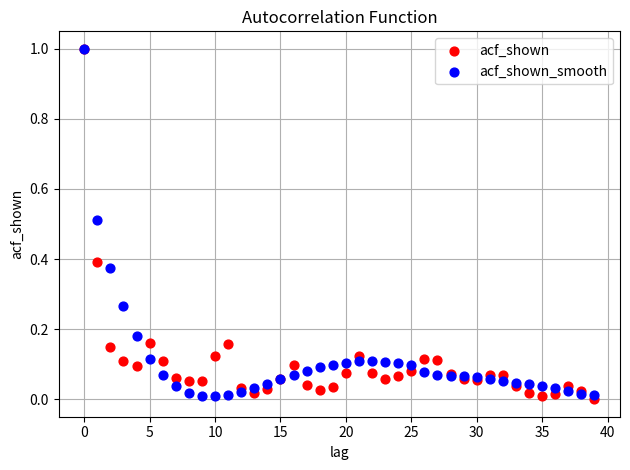

What are all the series names shown in the legend?

acf_shown, acf_shown_smooth